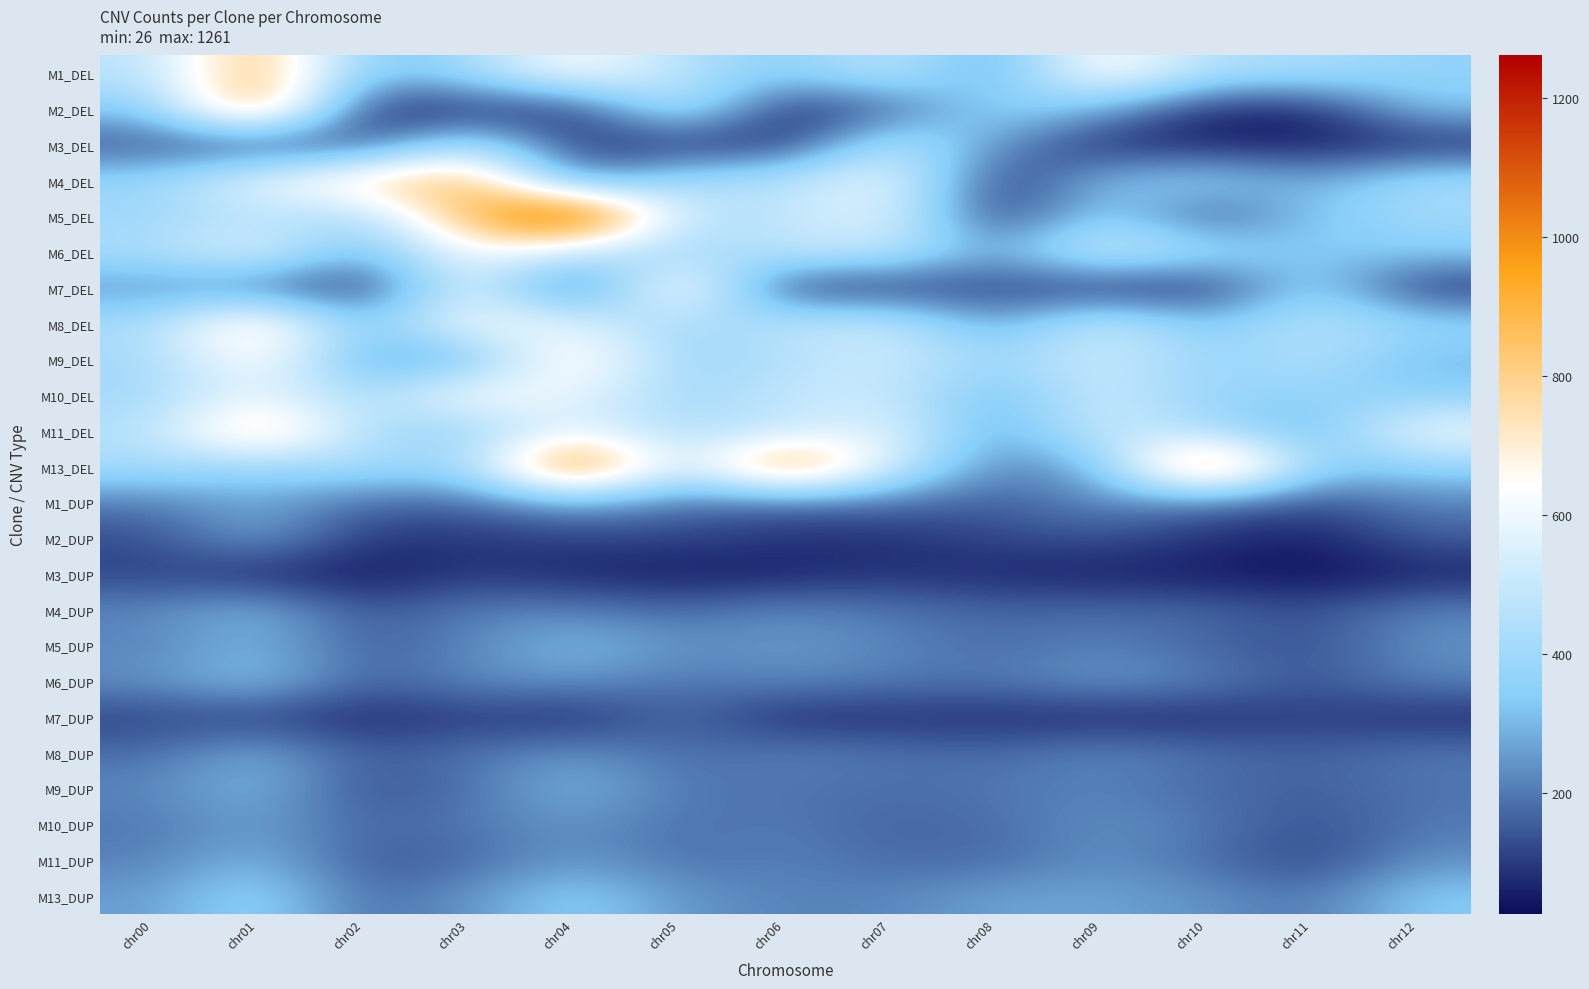

What is the spread (max minus min) of values at chr11?

449